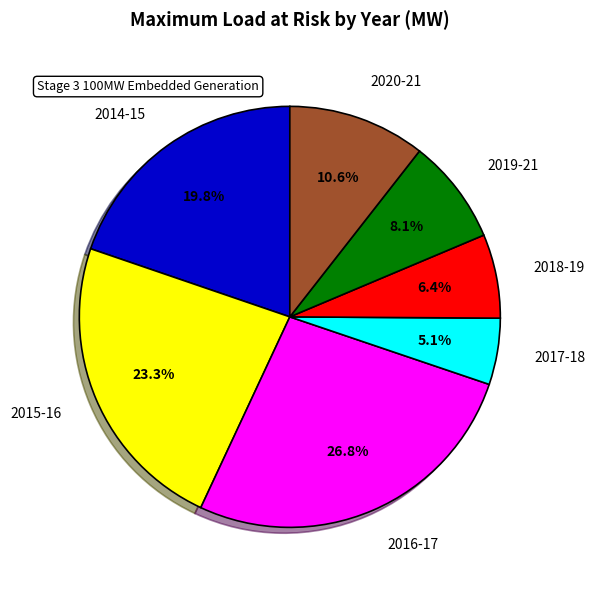

To the nearest percent, what is the average slice percentage?

14%